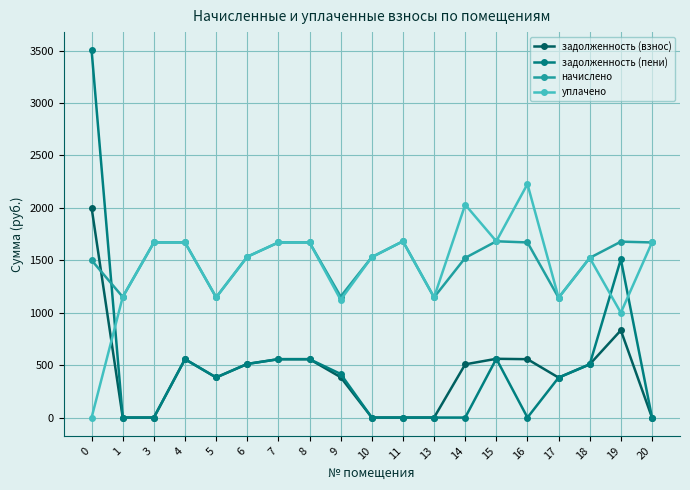

List the series in order of their peak value, highest first.

задолженность (пени), уплачено, задолженность (взнос), начислено